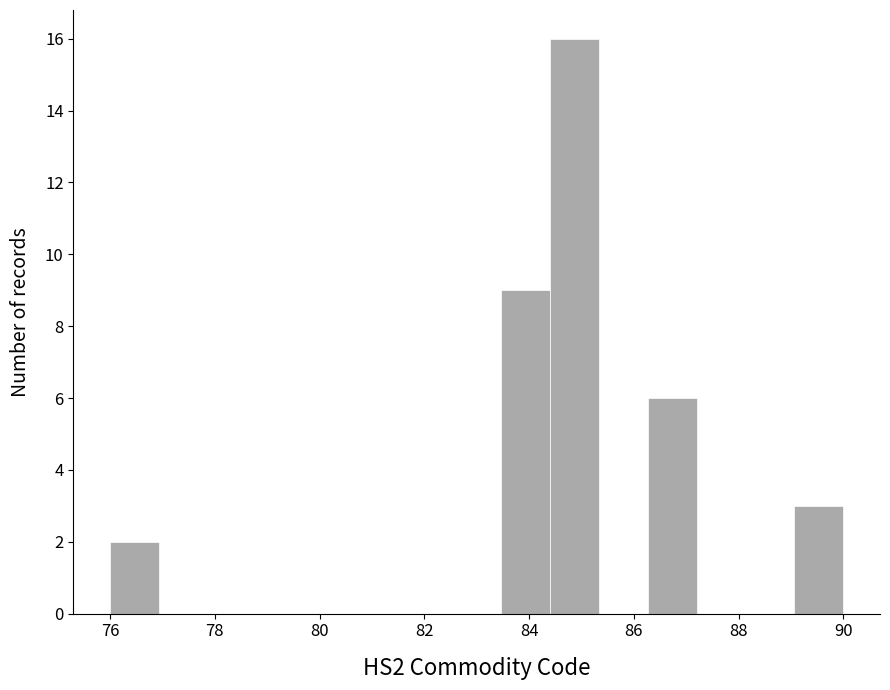

Reading left to right, list every bar in this chart as the range it spans on the x-axis followed by its height. Neither the bar edges nor the heights are printed on the chart, so give them approximately, as read against the axes.

76.0 to 77.0: 2
77.0 to 77.8: 0
77.8 to 78.8: 0
78.8 to 79.8: 0
79.8 to 80.6: 0
80.6 to 81.6: 0
81.6 to 82.6: 0
82.6 to 83.4: 0
83.4 to 84.4: 9
84.4 to 85.4: 16
85.4 to 86.2: 0
86.2 to 87.2: 6
87.2 to 88.2: 0
88.2 to 89.0: 0
89.0 to 90.0: 3